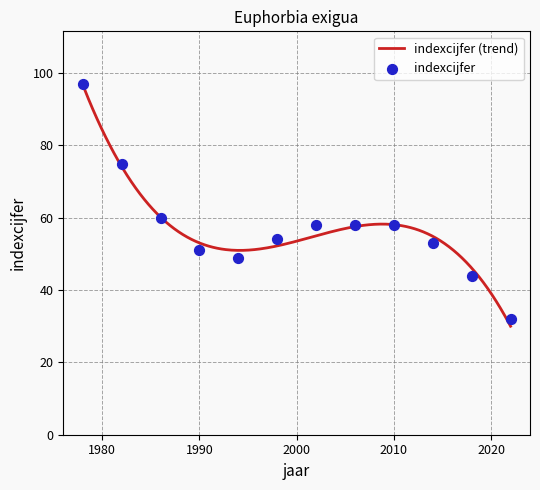

Between 1994 and 1998, which is larger?

1998